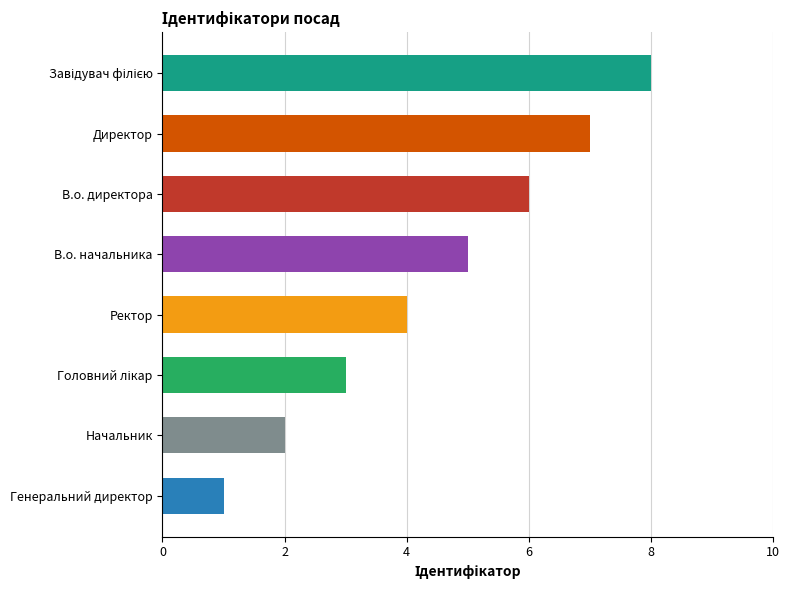

What is the label of the 5th bar from the top?

Ректор